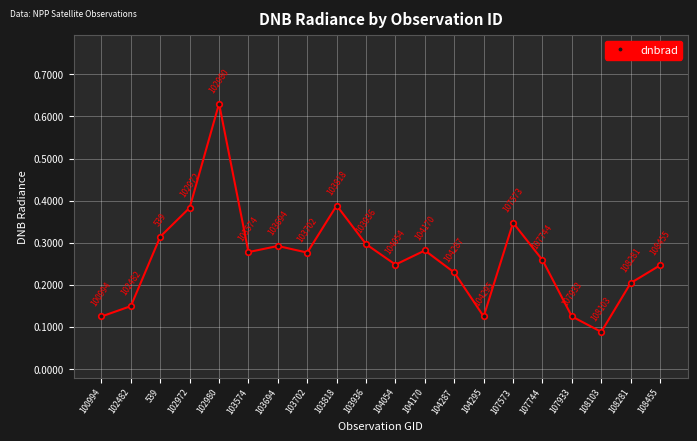

How many lines are shown in the chart?

1